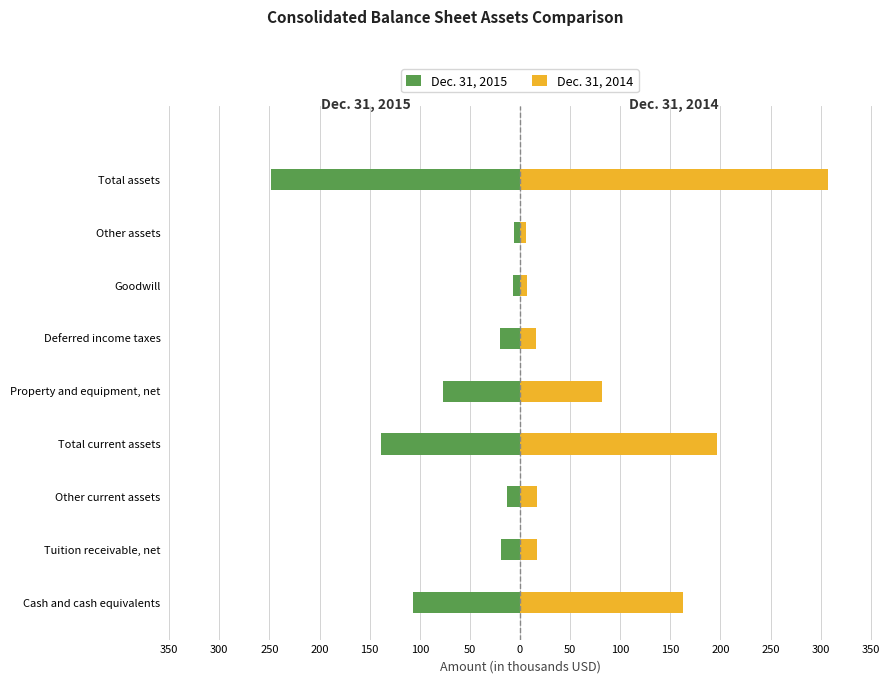

True or false: Dec. 31, 2014 has a value of 28.3 at Deferred income taxes.

False